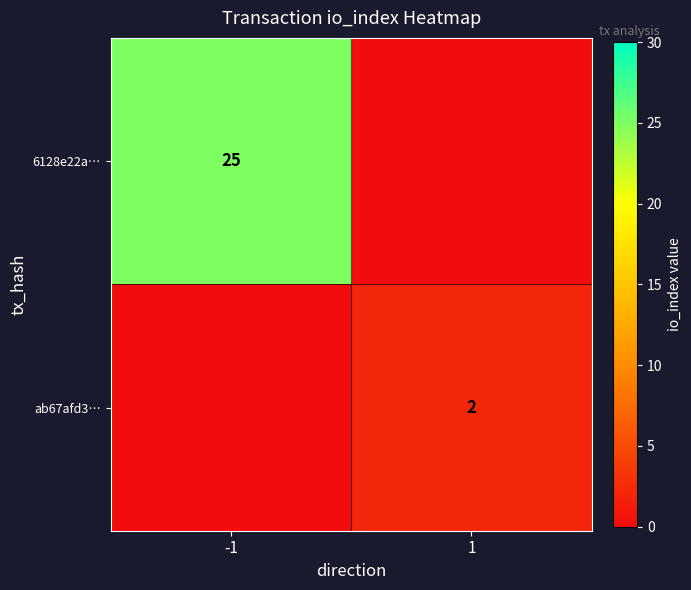

True or false: ab67afd3… has a value of 2 at 1.

True